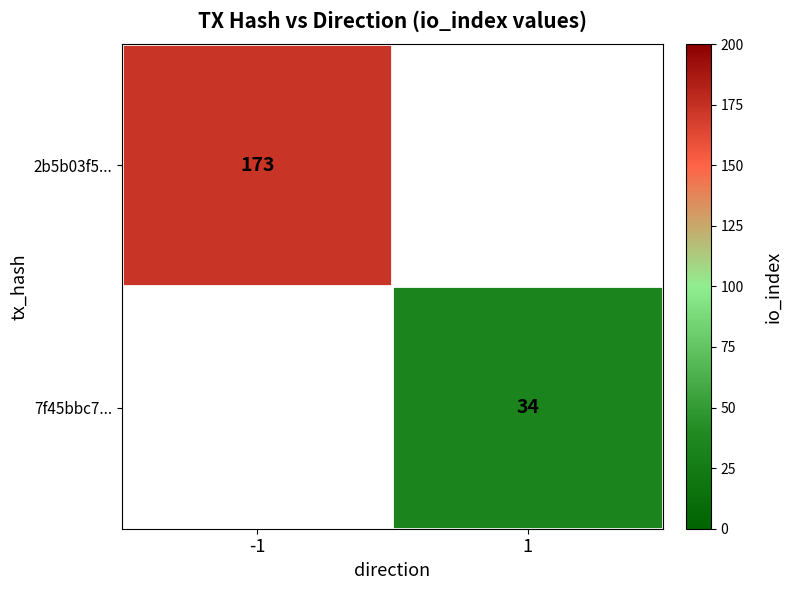

Is it true that 2b5b03f5... equals 173 at -1?

True